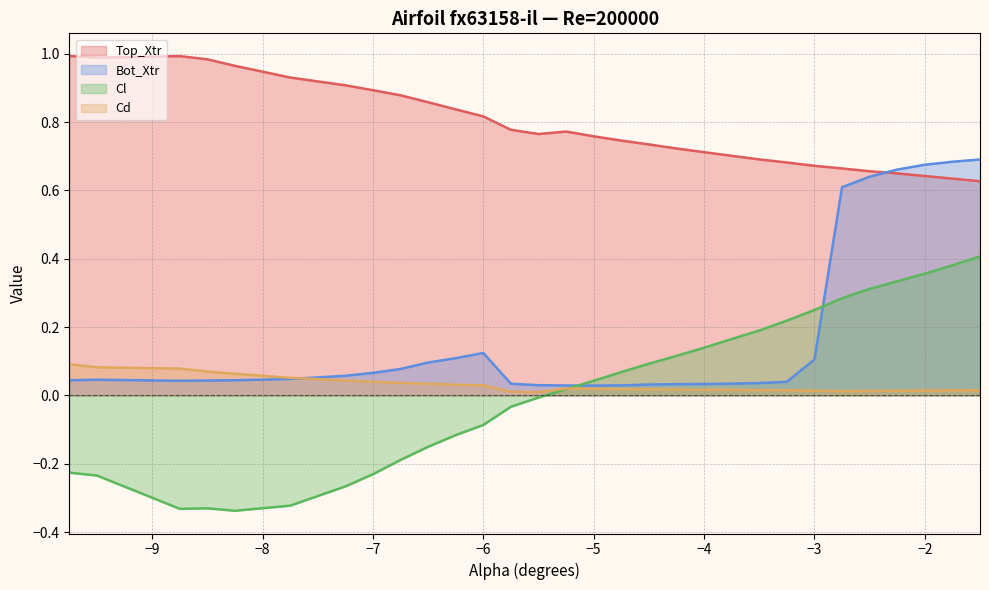

At which category does the chart reach its peak across all series?

-9.75